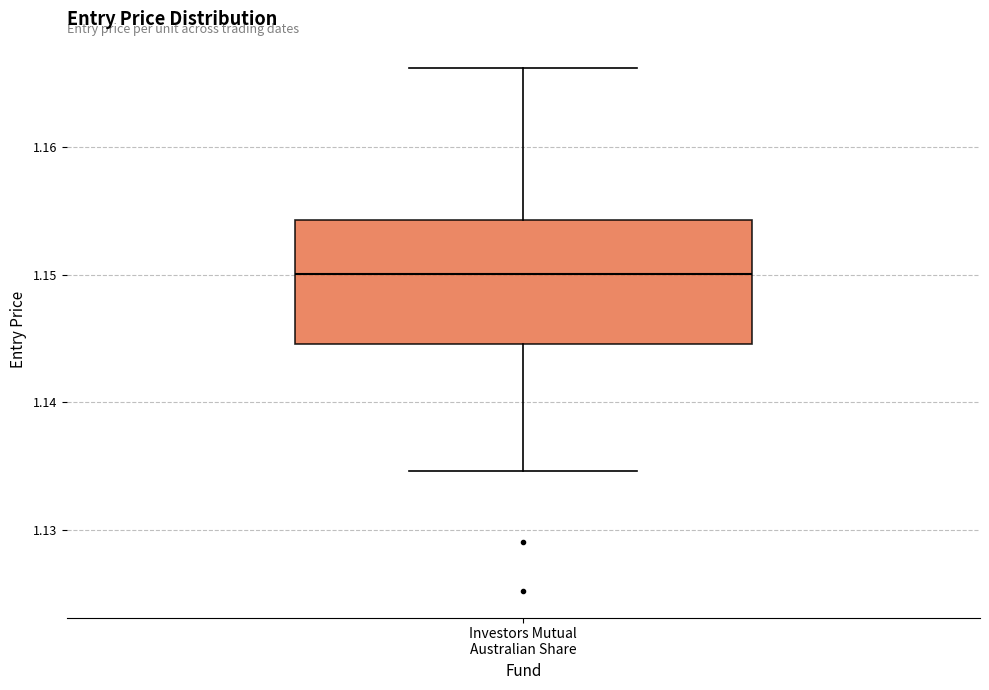

Read this box plot against the y-axis: the position of the median line, the range covered by the box, and the ends of both whiskers. The values are not printed on the chart, so give them approximately, as read against the axis.

median 1.150, box 1.145 to 1.154, whiskers 1.135 to 1.166